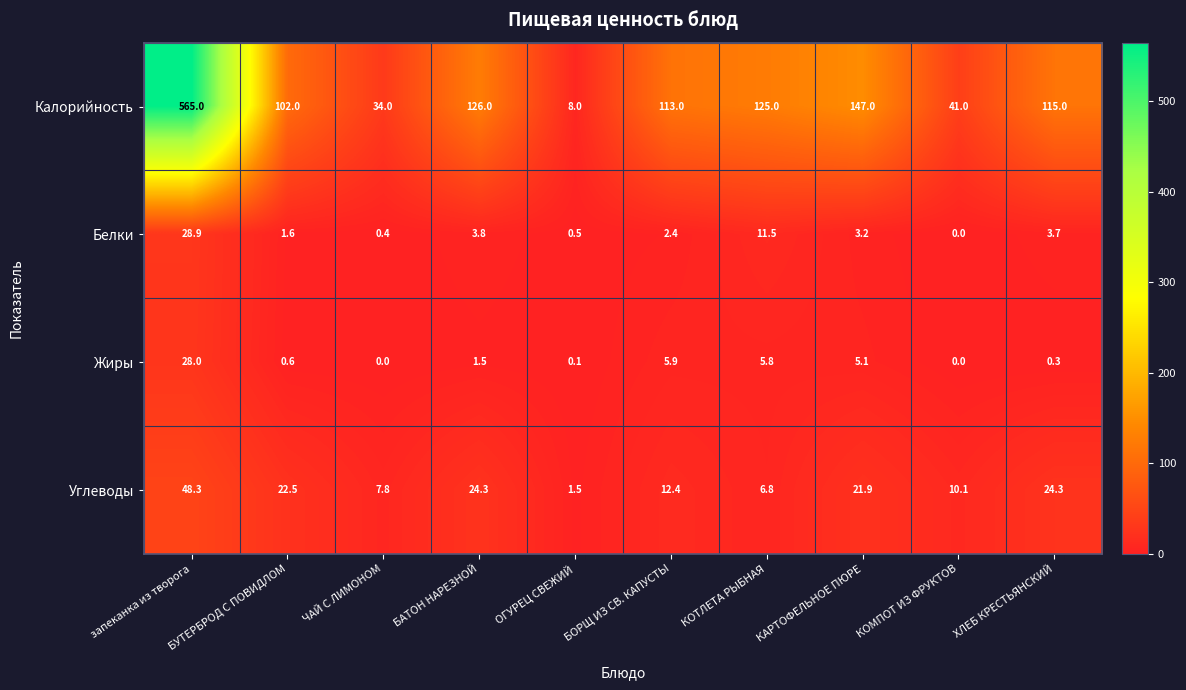

The Белки series shows 10.5 at запеканка из творога. True or false?

False